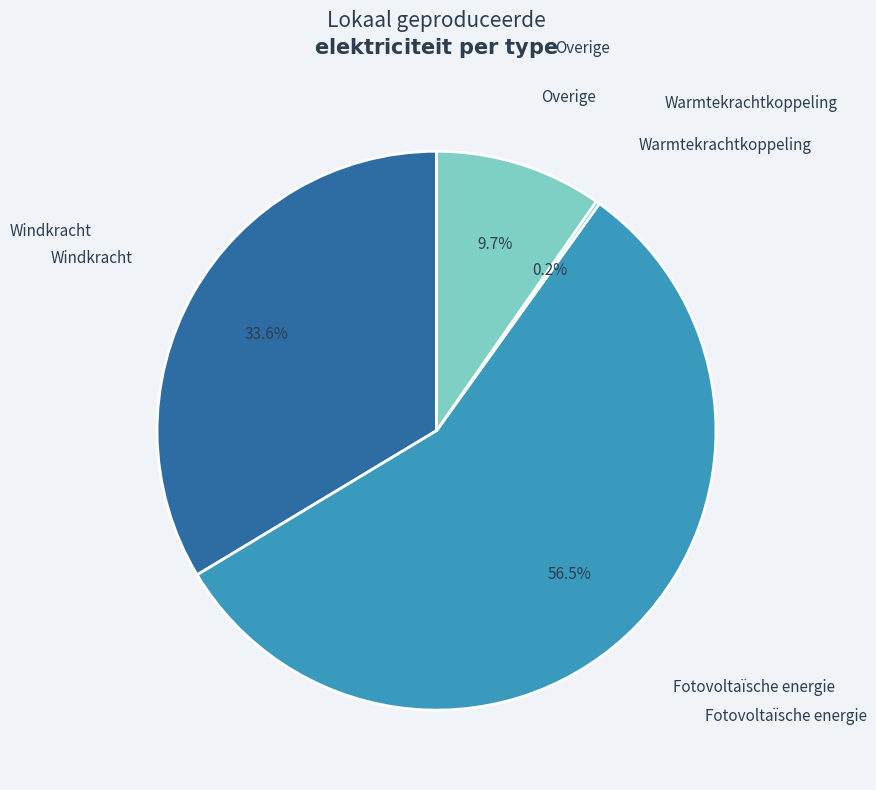

Approximately how many times larger is the value at Overige compared to Windkracht?

0.3